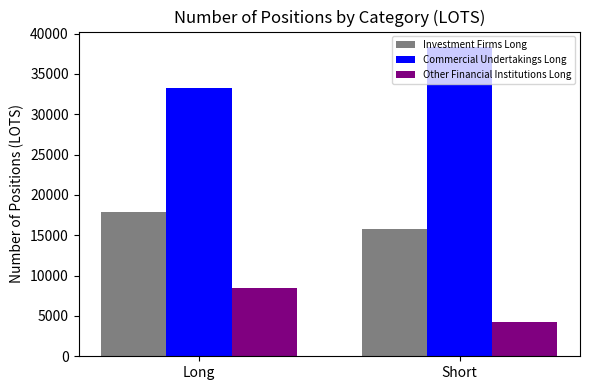

Reading left to right, extract all data points from this chart.

Investment Firms Long: Long=17866.5	Short=15834.0
Commercial Undertakings Long: Long=33190.0	Short=38328.7
Other Financial Institutions Long: Long=8499.4	Short=4227.0